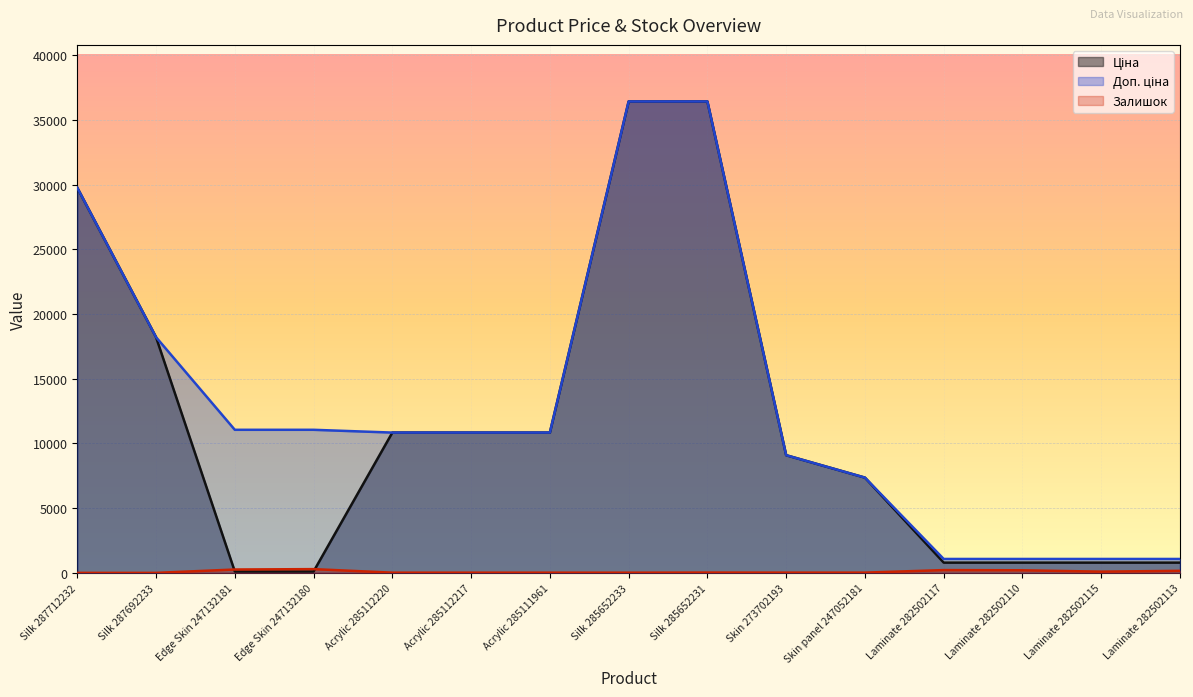

Which series changed the most between Acrylic 285112217 and Skin panel 247052181?

Ціна